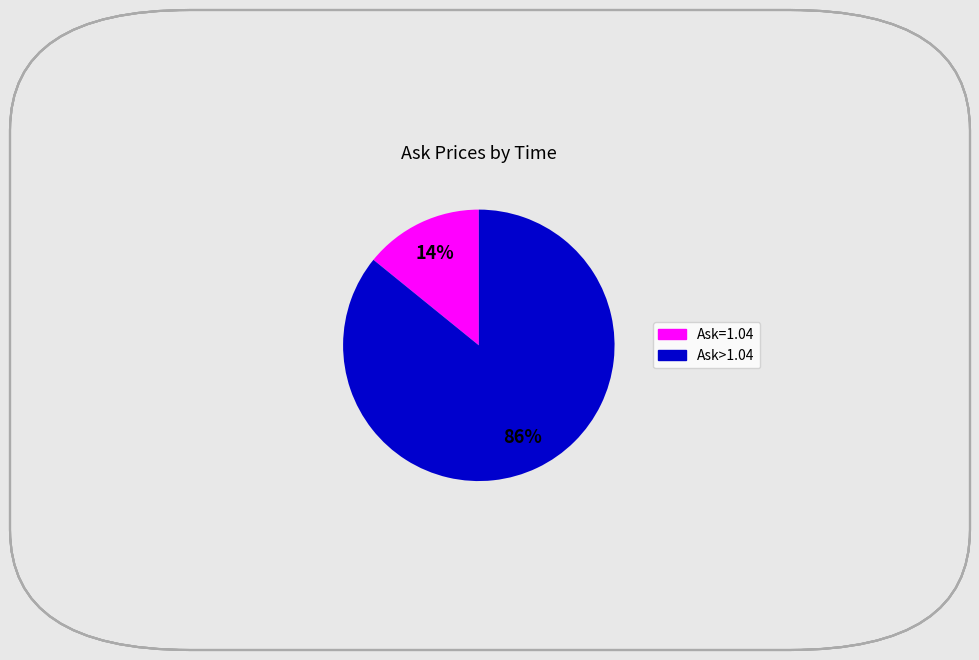

Does any single category account for the majority?

Yes